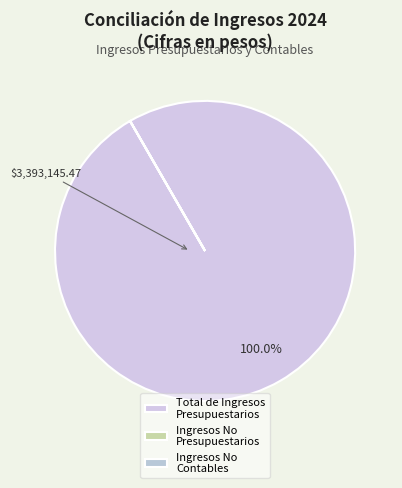

Which category accounts for the majority?

Total de Ingresos Presupuestarios